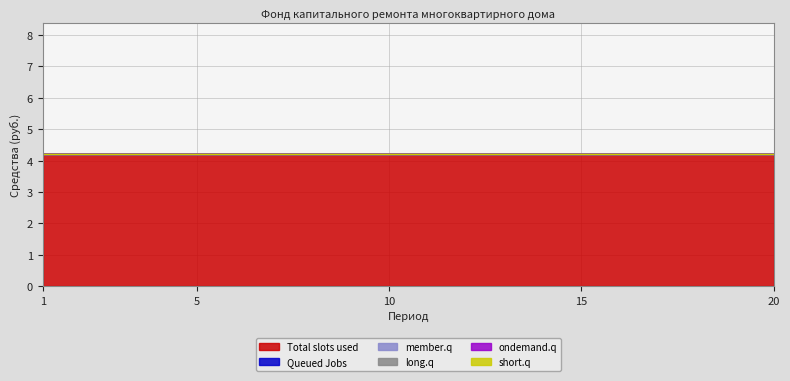

Rank the series at 3 from lowest to highest value.

Queued Jobs, member.q, long.q, ondemand.q, short.q, Total slots used